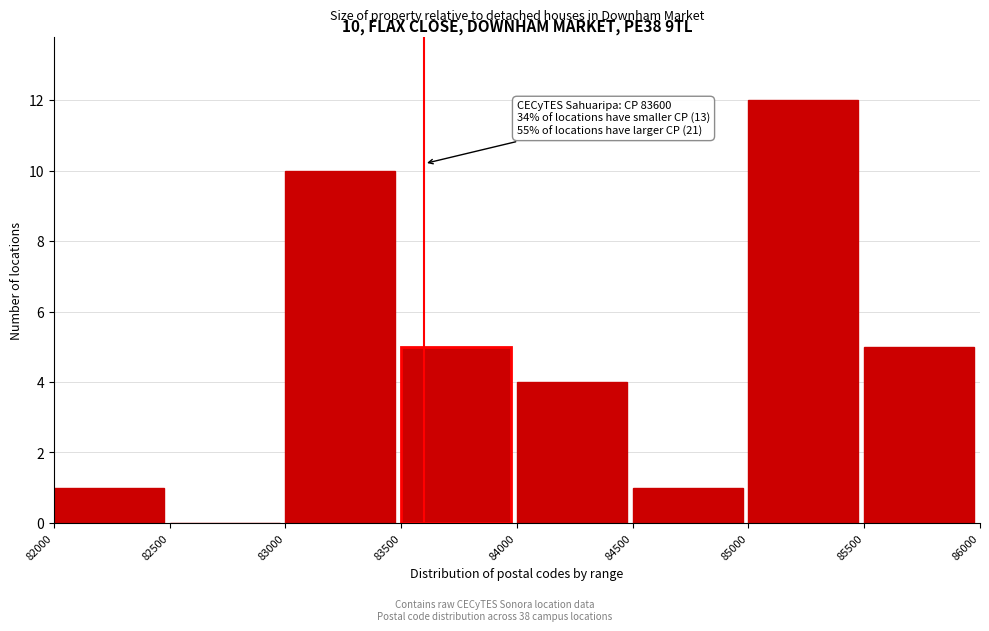

Which range on the x-axis has the tallest bar?

85000 to 85500